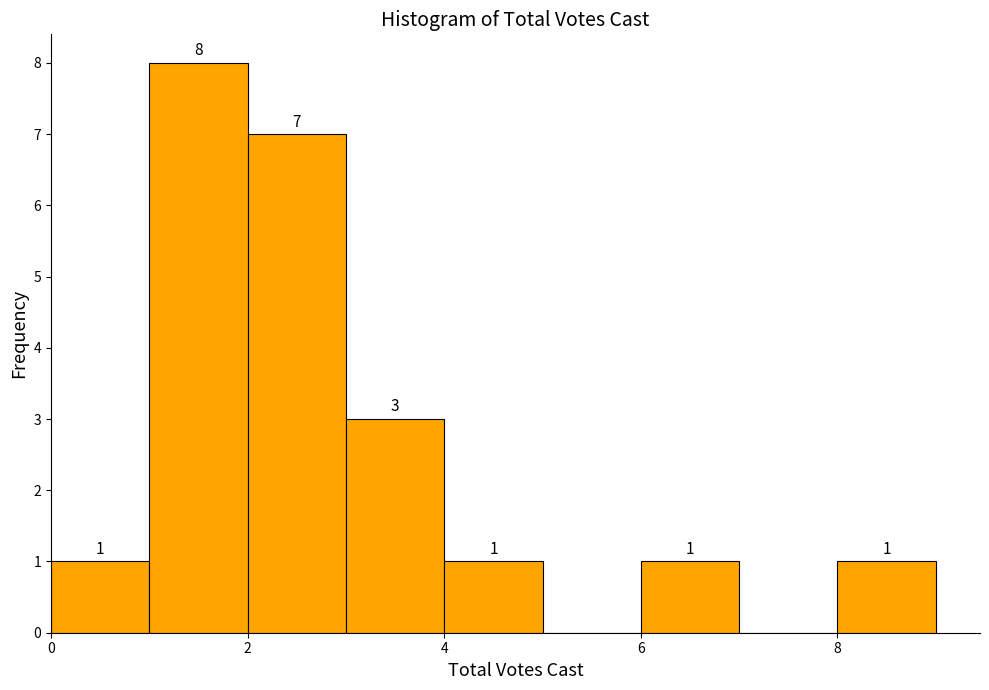

Over which range of the x-axis is the bar tallest?

1 to 2